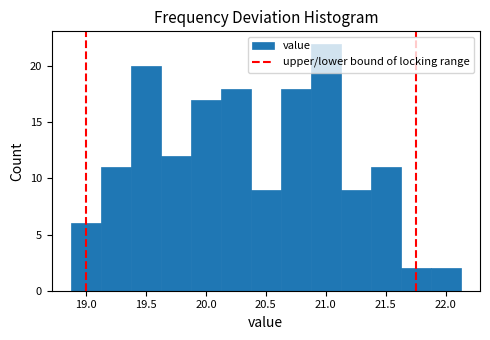

How tall is the bar that spans 20.875 to 21.125 on the x-axis? Neither the bar edges nor the heights are printed on the chart, so give them approximately, as read against the axes.

22